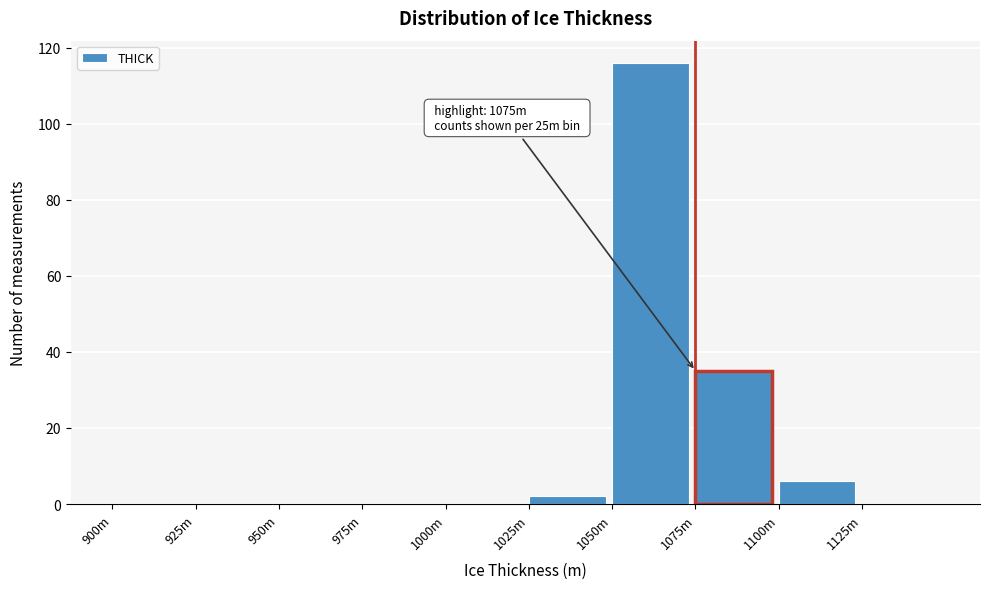

Reading left to right, transcribe all the data shown in this chart.

900m=0	925m=0	950m=0	975m=0	1000m=0	1025m=2	1050m=116	1075m=35	1100m=6	1125m=0